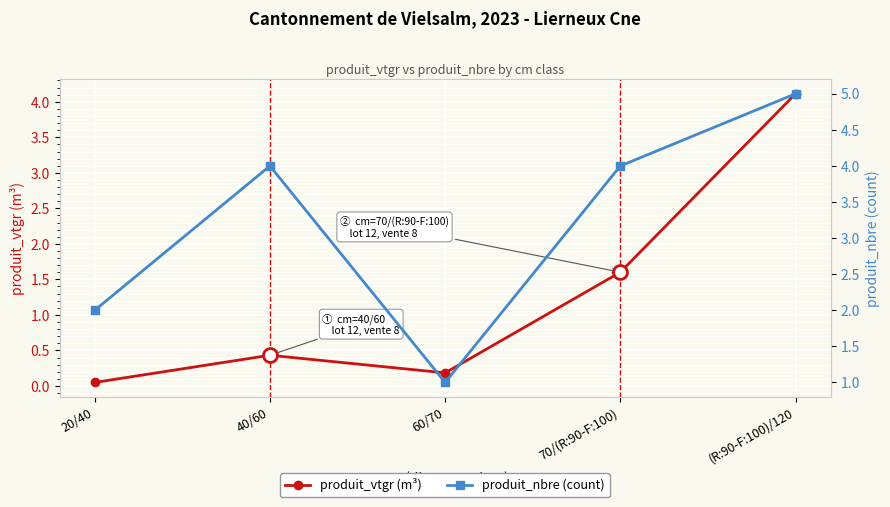

The value of produit_nbre (count) at 40/60 is 1.9. True or false?

False